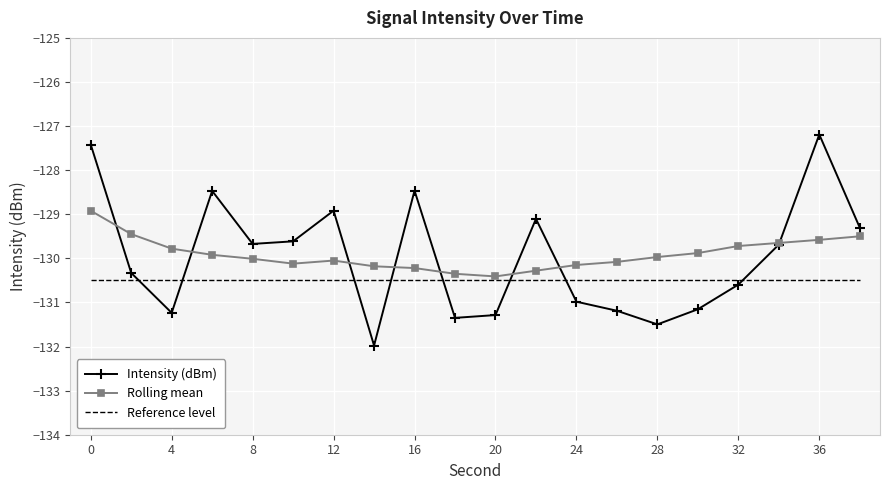

How many interior local valleys does the Intensity (dBm) series have?

5